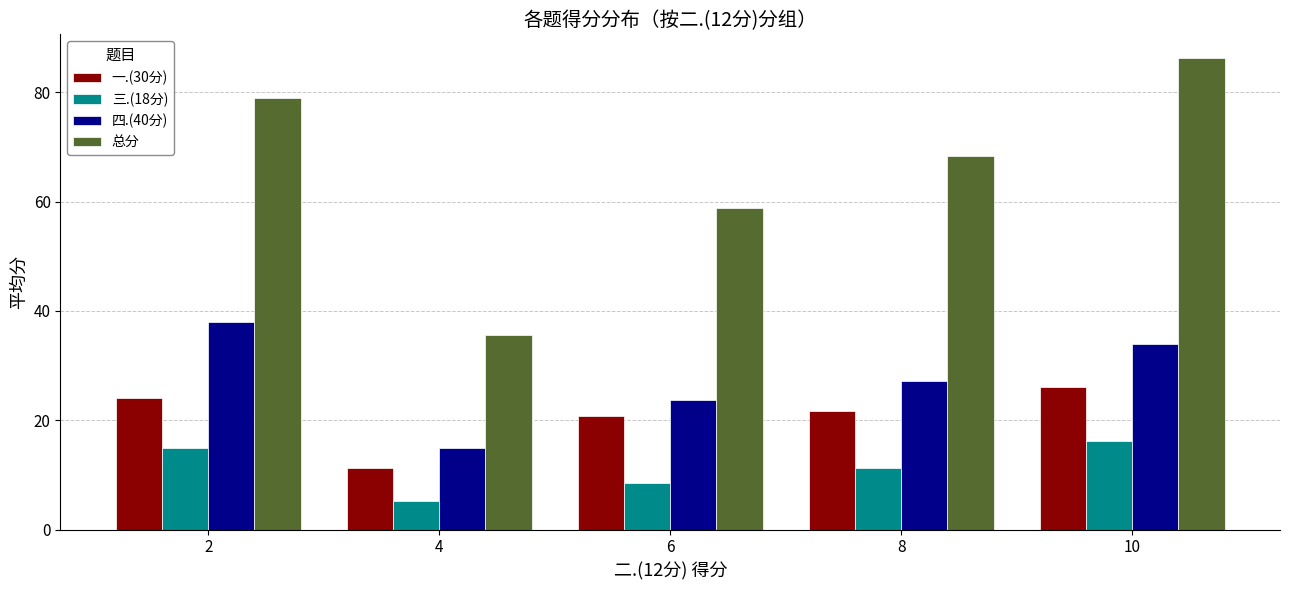

At which label does 四.(40分) reach its minimum?

4